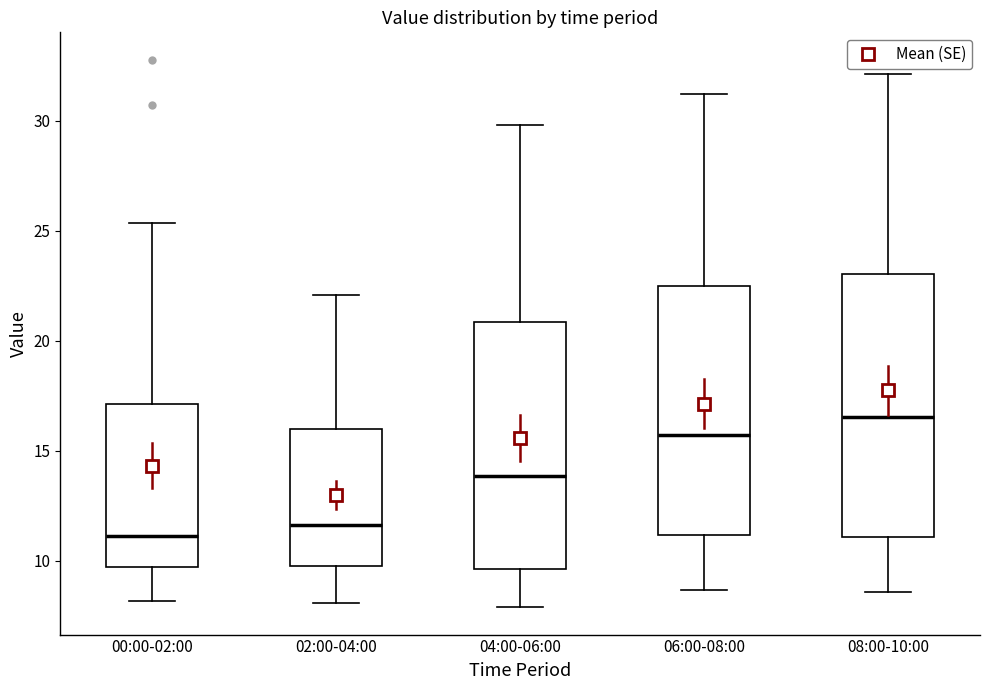

Which box has the lowest median line?

00:00-02:00